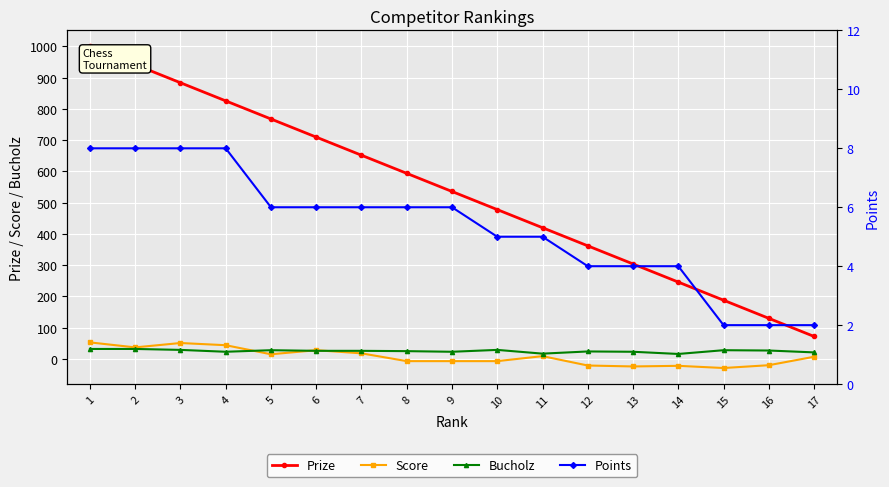

List the series in order of their peak value, lowest first.

Points, Bucholz, Score, Prize